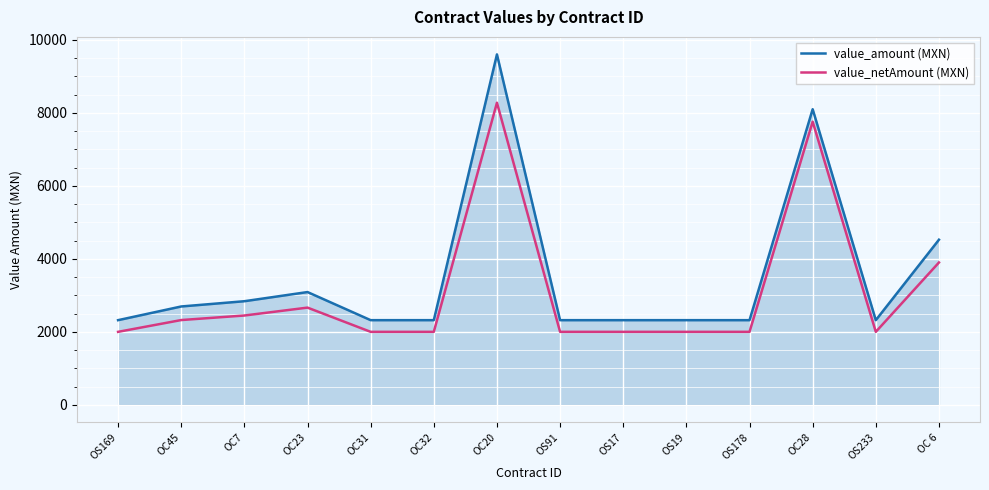

Does the chart display data point markers on the line(s)?

No